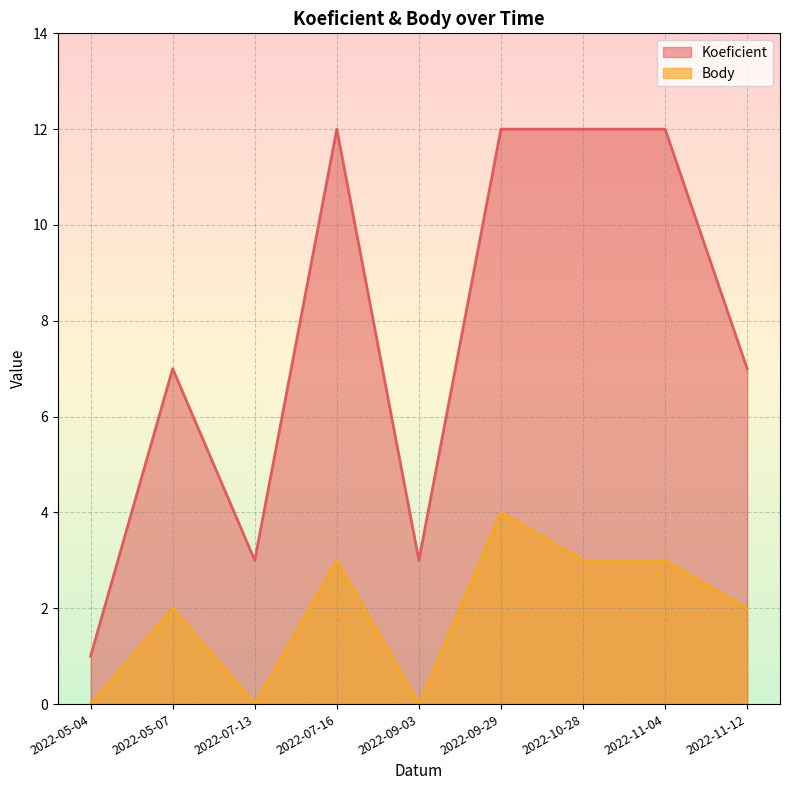

At how many categories does at least one series exceed 9?

4